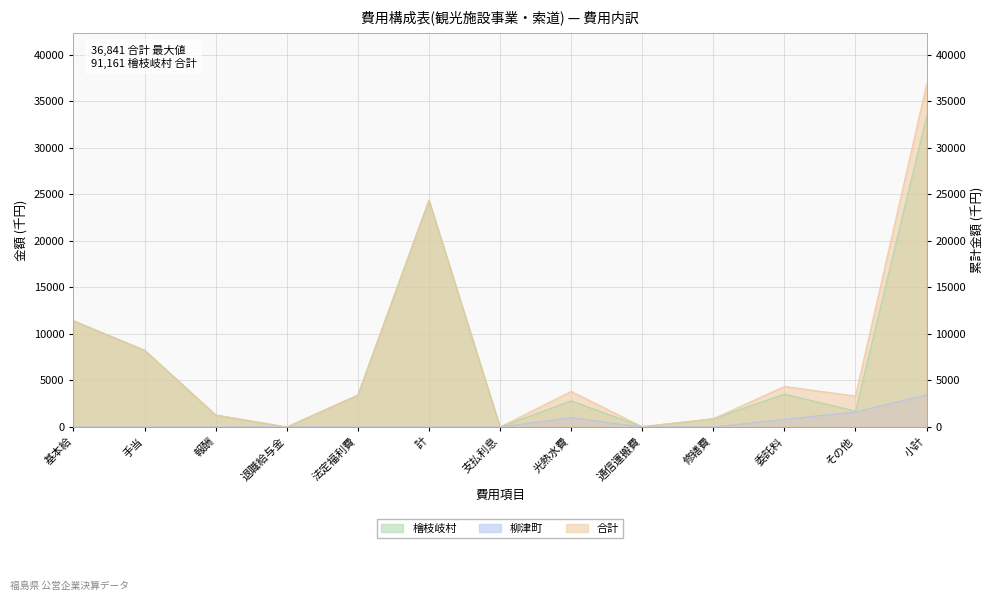

Is it true that 柳津町 equals -1054 at 通信運搬費?

False